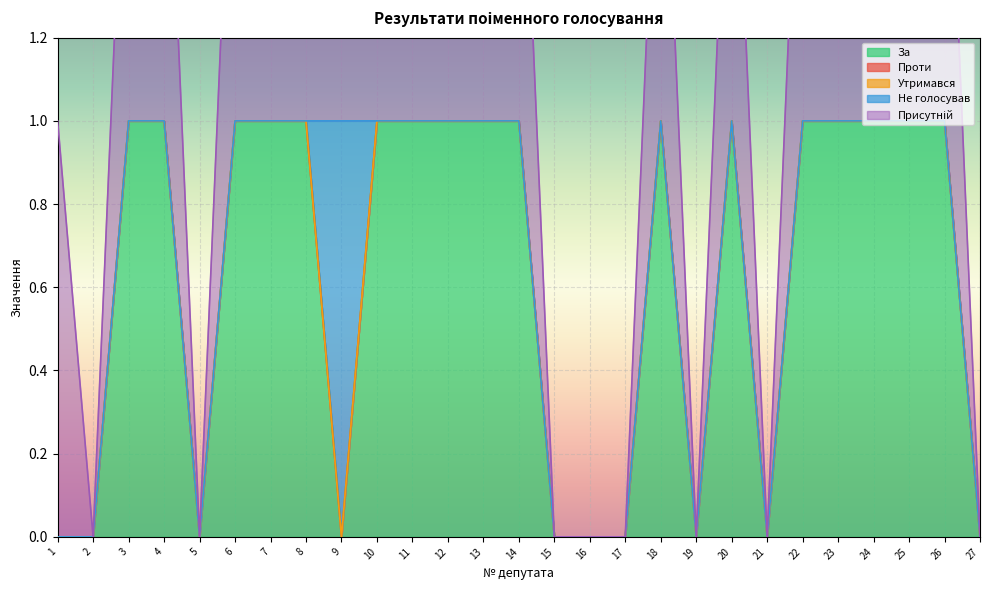

True or false: За and Утримався intersect in this chart.

False